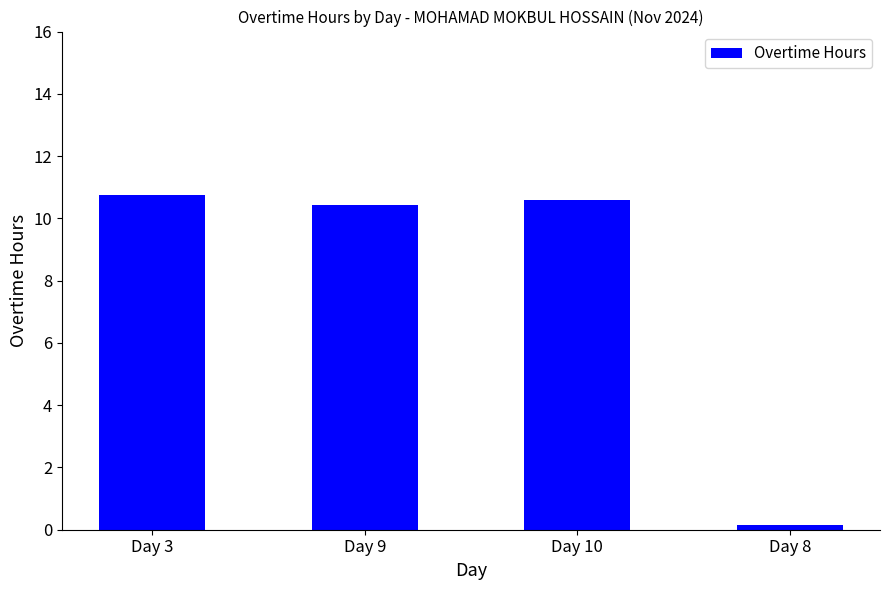

What position from the left is Day 10?

3